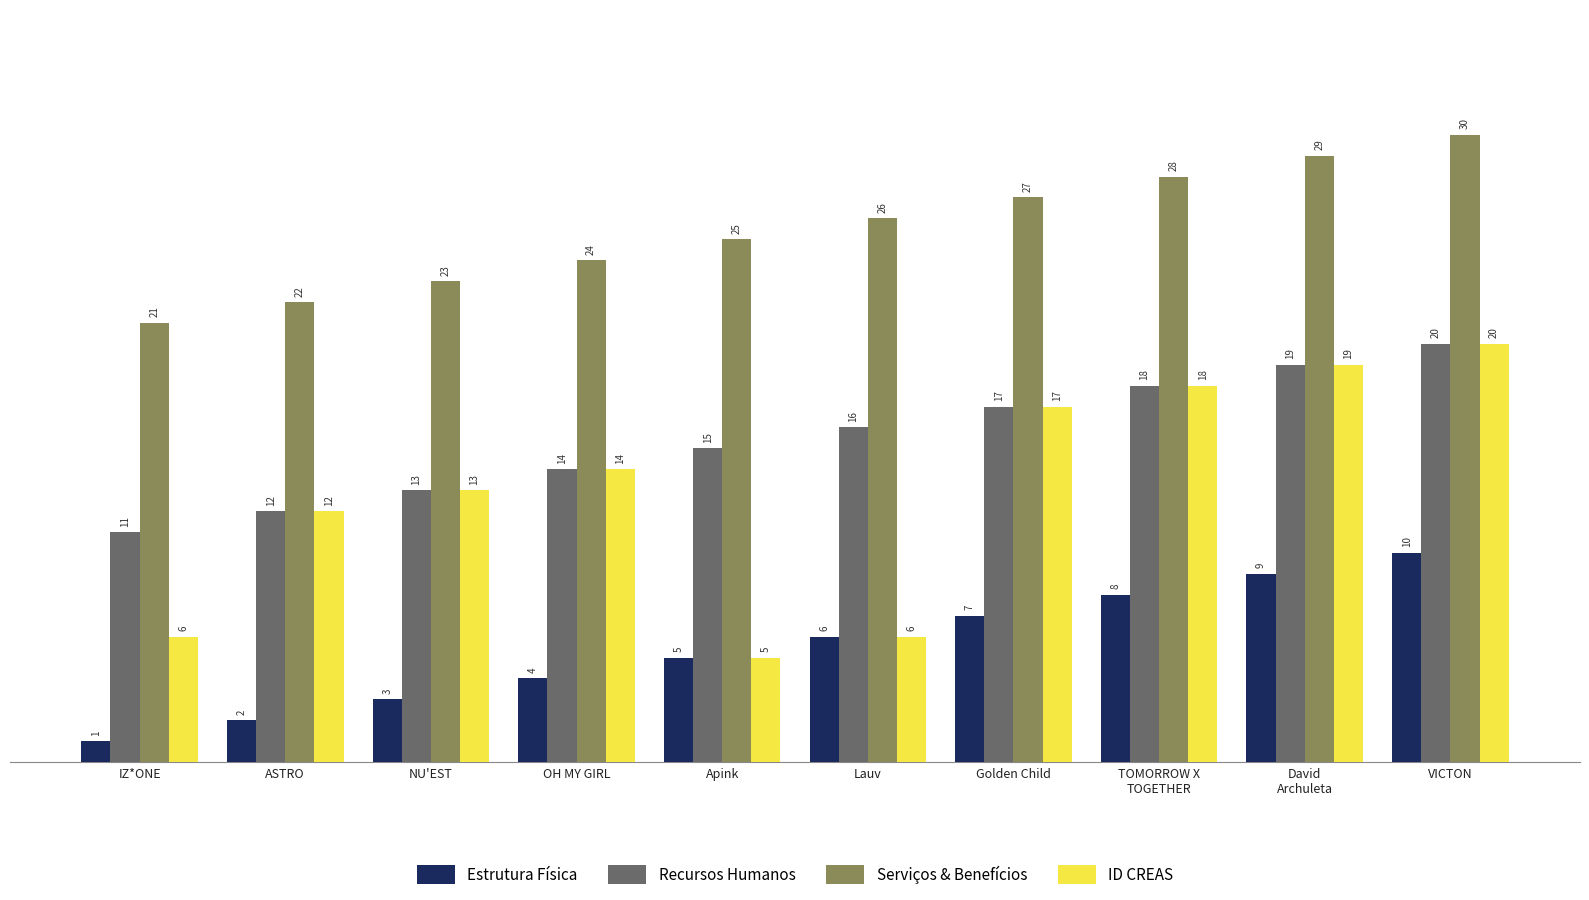

Which series has the largest total across all categories?

Serviços & Benefícios